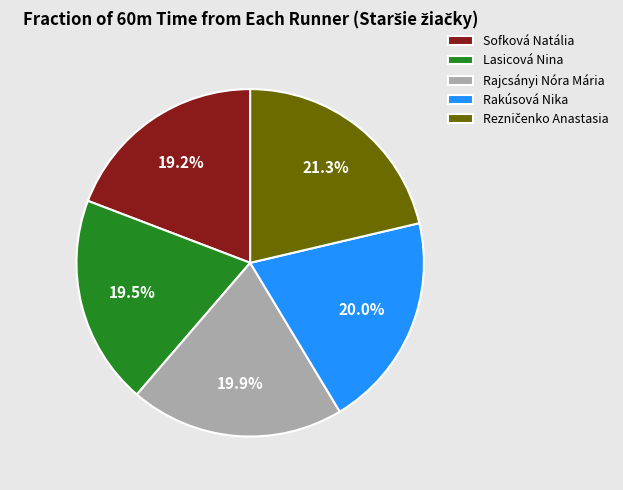

Which has a higher value, Sofková Natália or Rajcsányi Nóra Mária?

Rajcsányi Nóra Mária